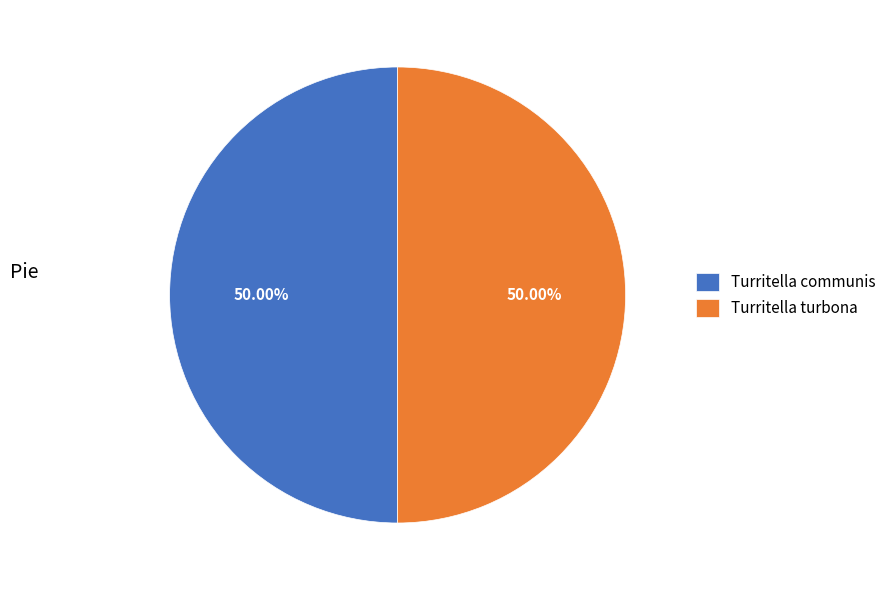

What is the ratio of the value at Turritella turbona to the value at Turritella communis?

1.0